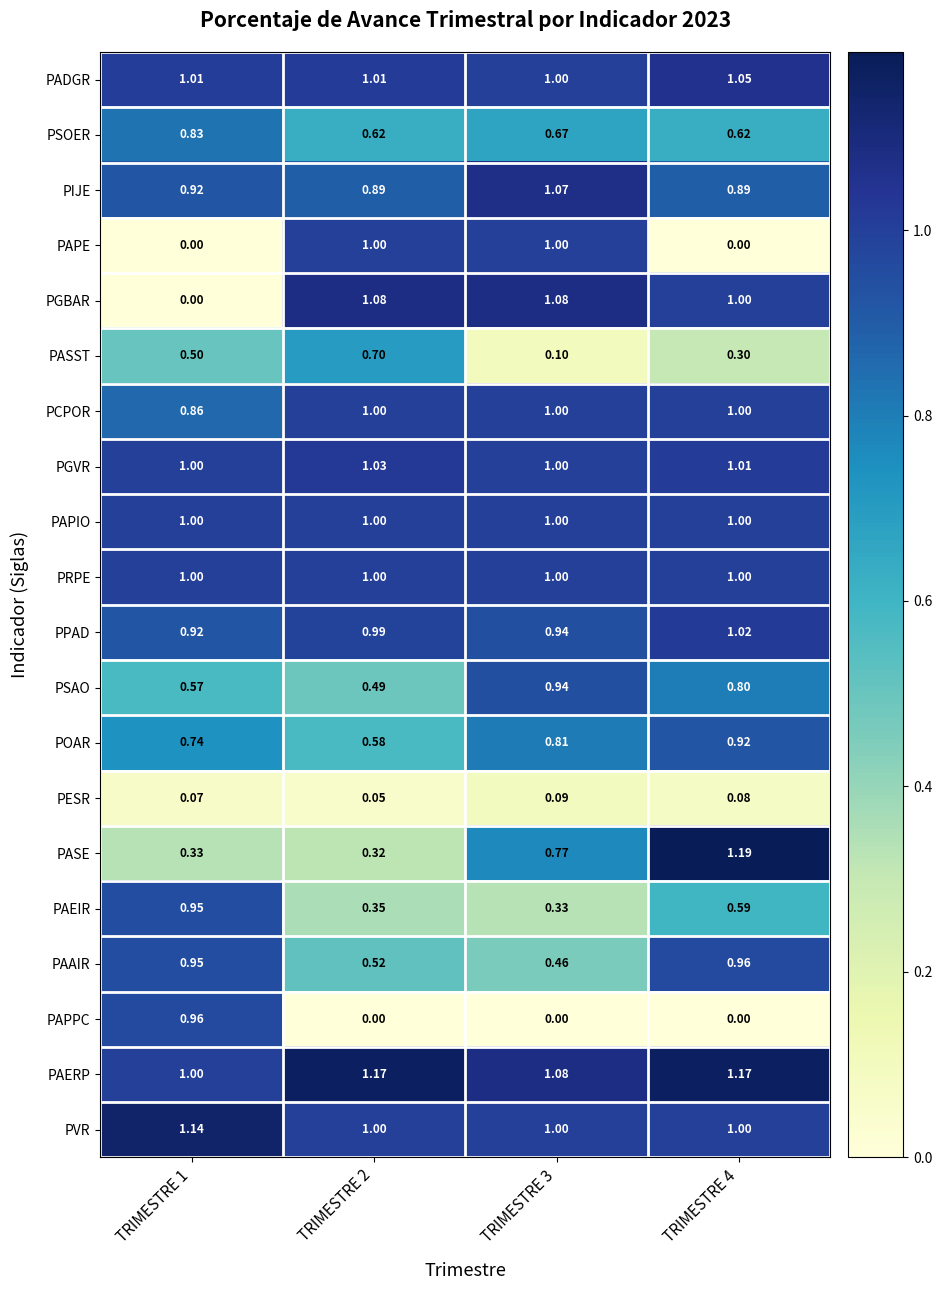

Between TRIMESTRE 1 and TRIMESTRE 3, which series saw the biggest shift?

PGBAR